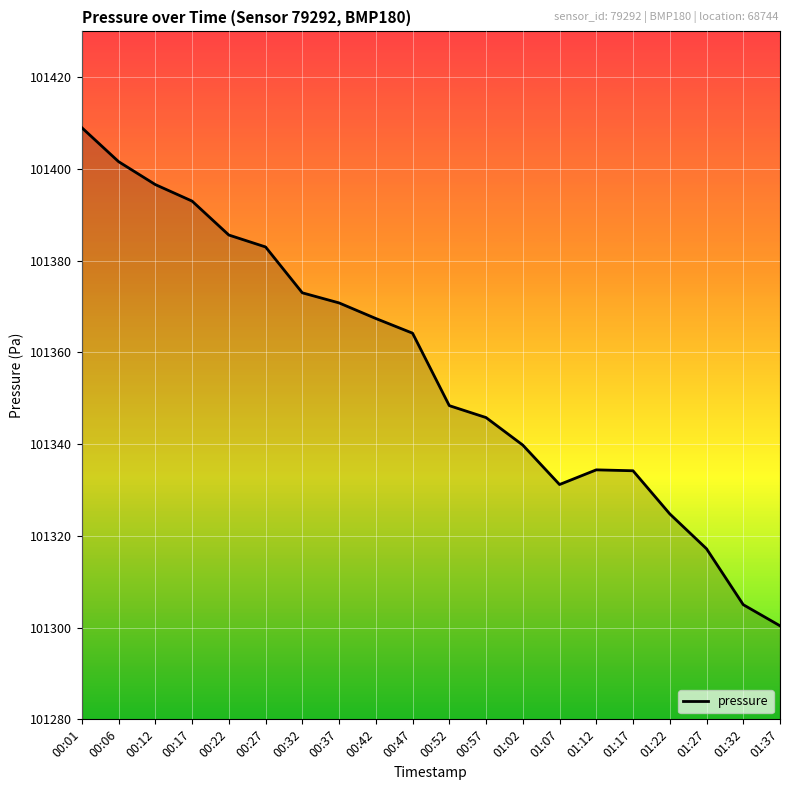

What position from the right is 00:52?

10